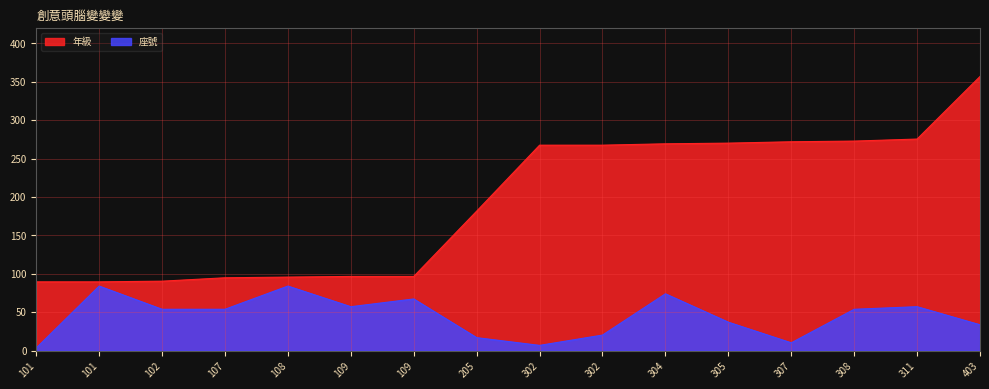

Reading left to right, what are all the values shown in this chart?

年級: 89.5	89.5	90.4	94.8	95.7	96.6	96.6	181.6	267.5	267.5	269.3	270.2	272.0	272.8	275.5	357.0
座號: 3.4	84.0	53.8	53.8	84.0	57.1	67.2	16.8	6.7	20.2	73.9	37.0	10.1	53.8	57.1	33.6